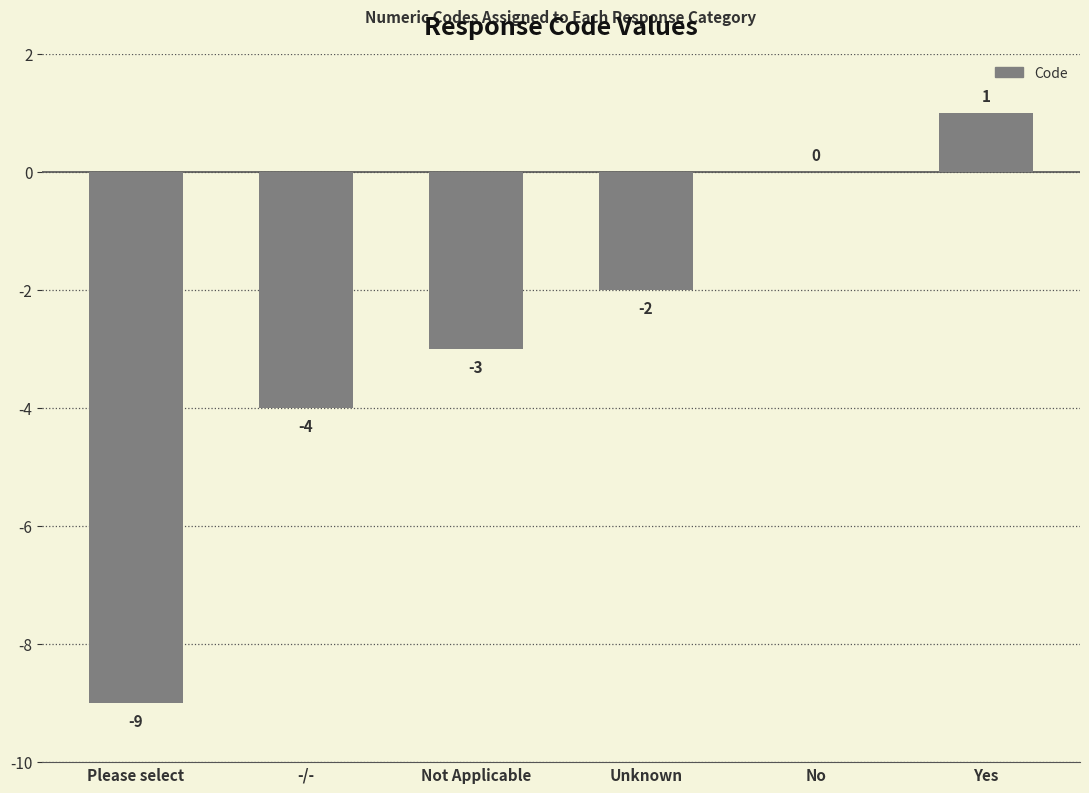

Count the number of categories in the chart.

6